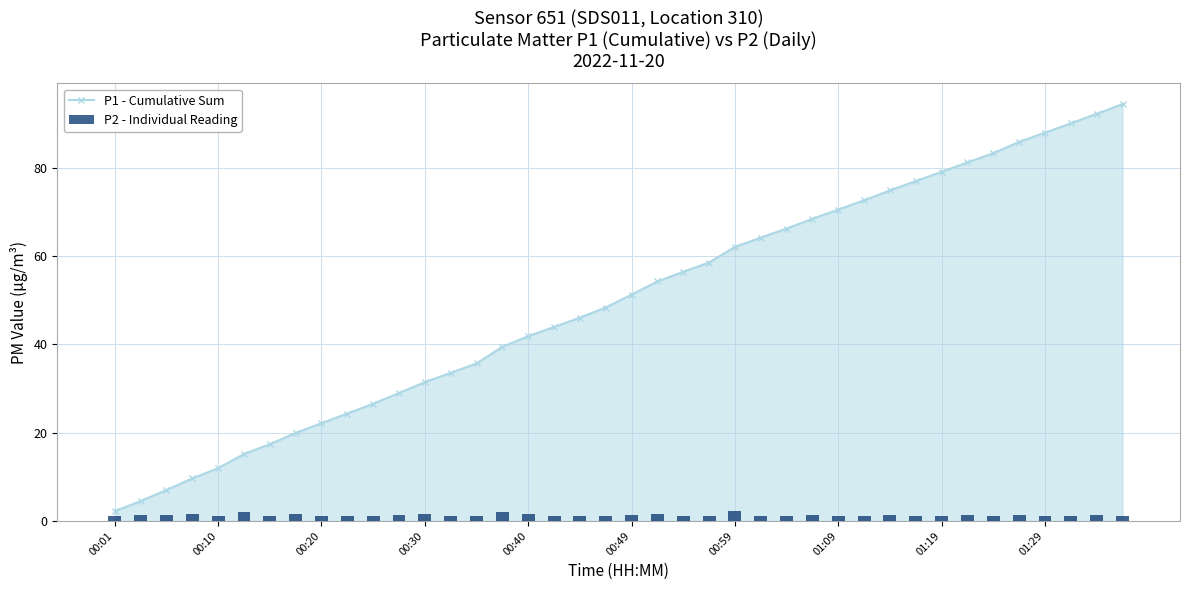

Which series has the widest spread of values?

P1 - Cumulative Sum